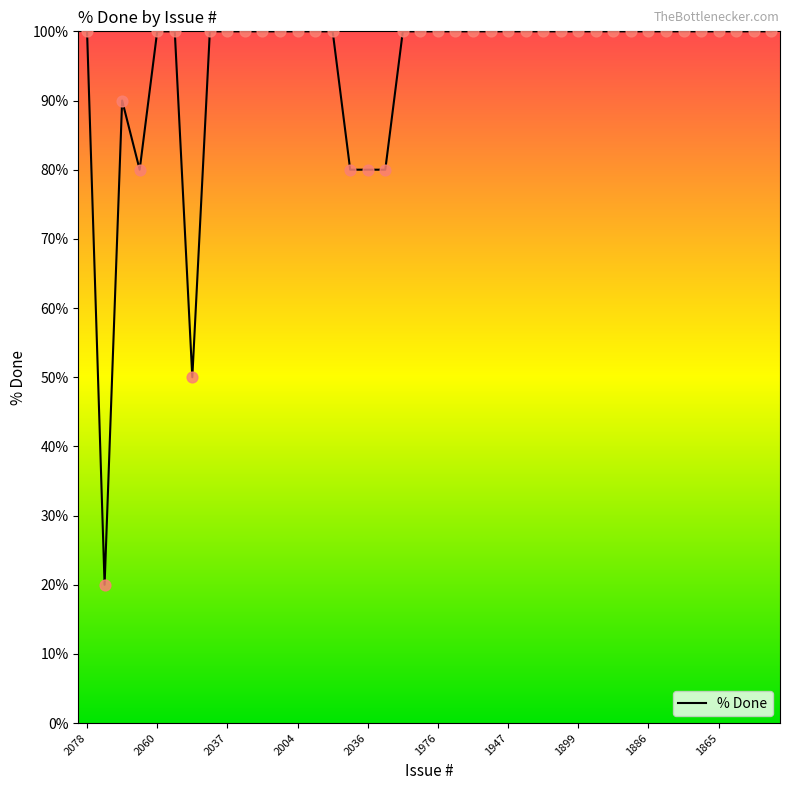

What is the smallest value displayed?

20